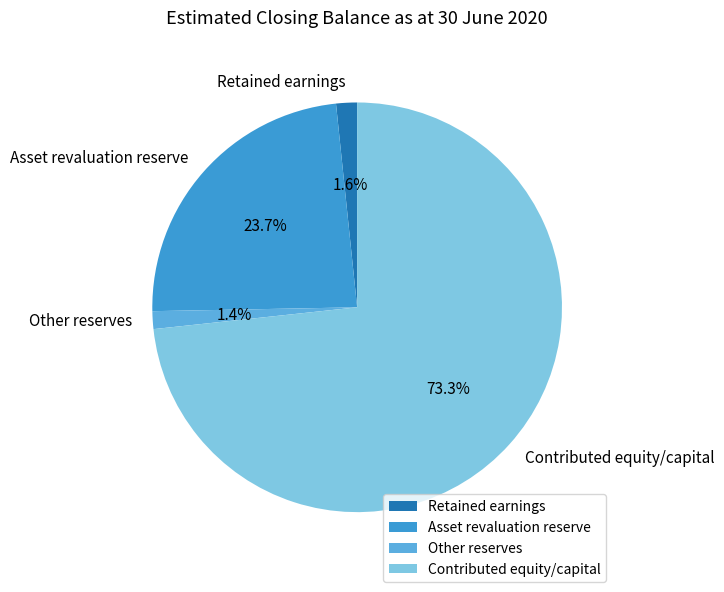

Count the number of slices in the pie.

4